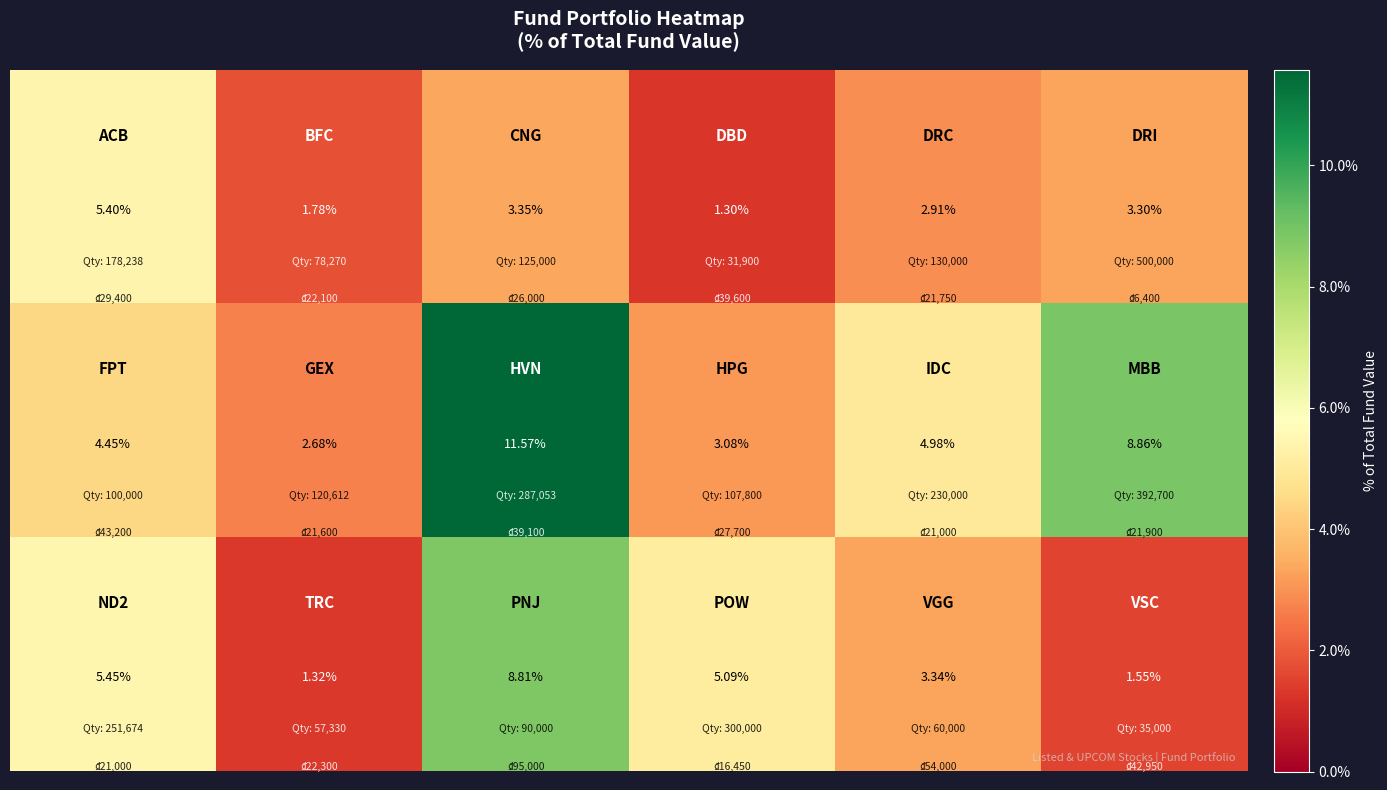

Count the number of categories in the chart.

6